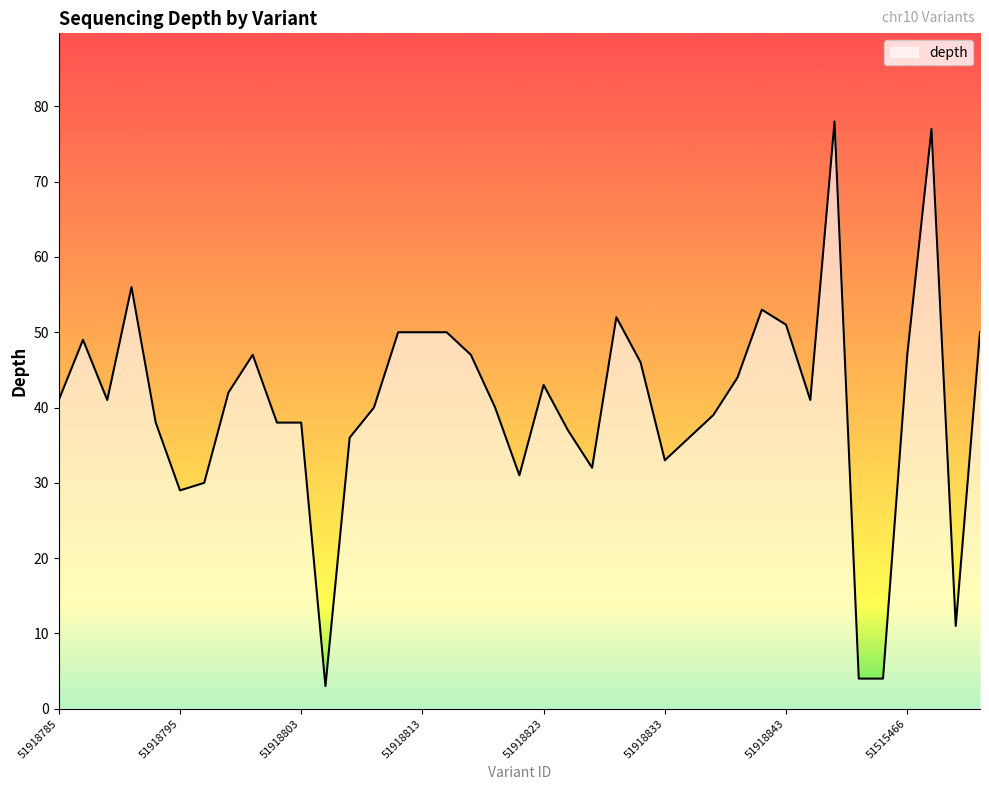

What is the maximum value shown in the chart?

78